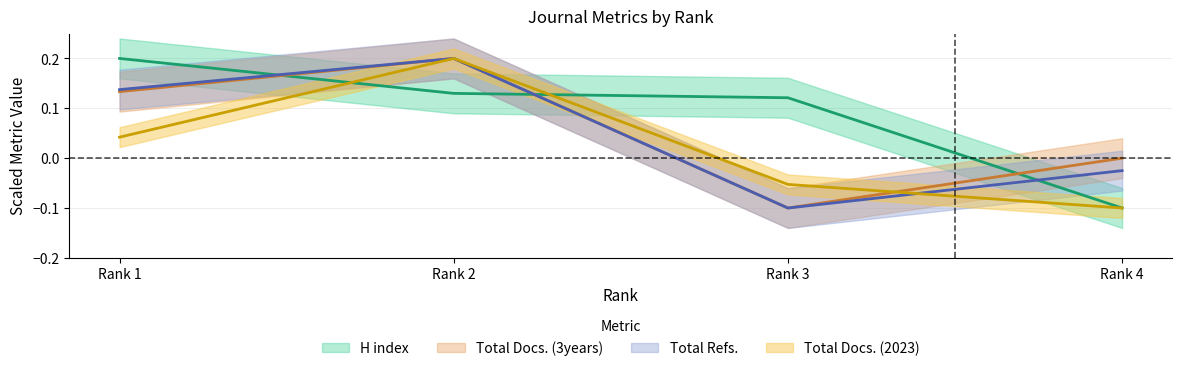

How many positive values does the H index series have?

3